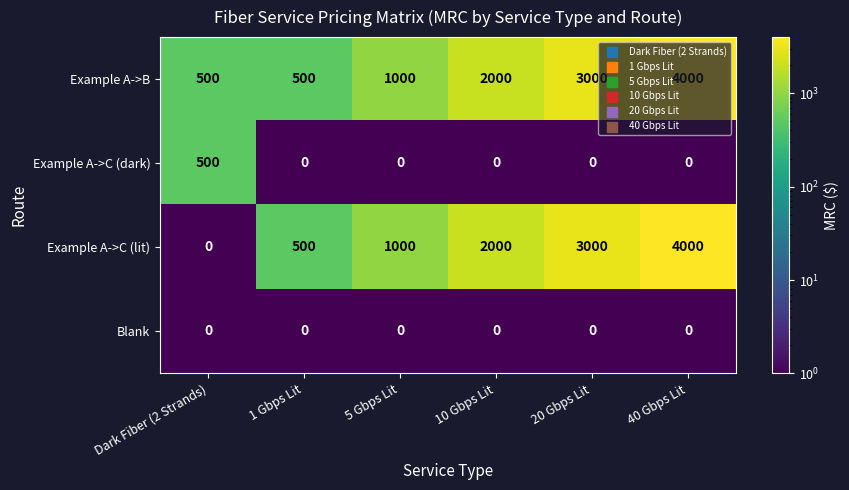

Which series has the largest total across all categories?

Example A->B